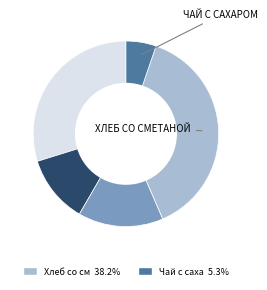

Is there any slice that represents more than half of the pie?

No